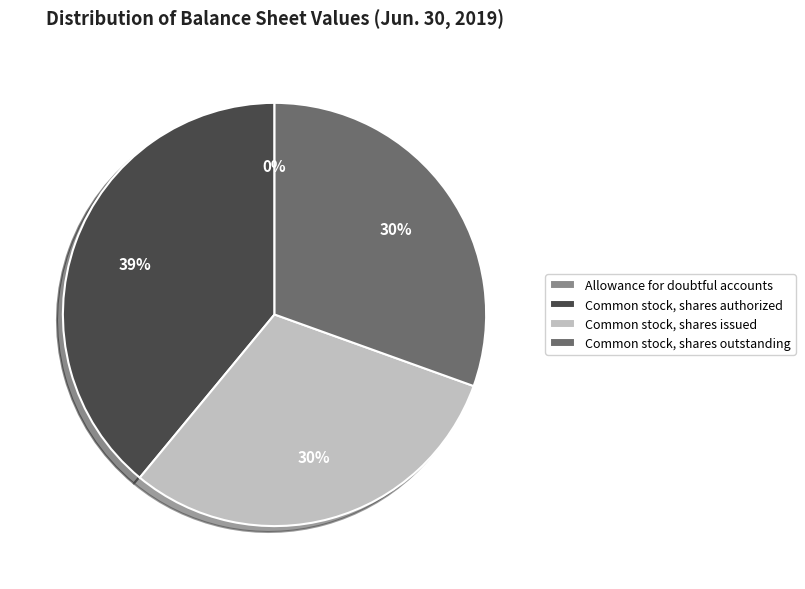

Is there a majority slice in this chart?

No